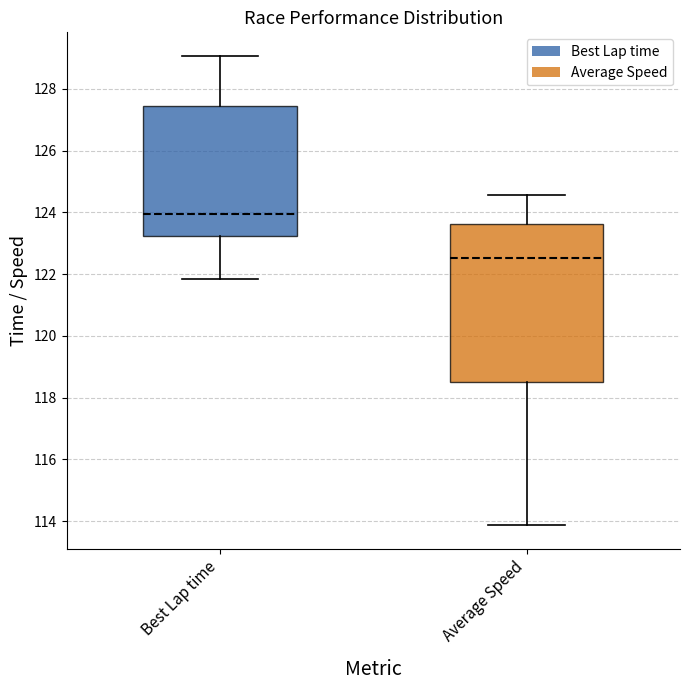

Where is the upper edge of the box for Best Lap time on the y-axis? The values are not printed on the chart, so give them approximately, as read against the axis.

127.4